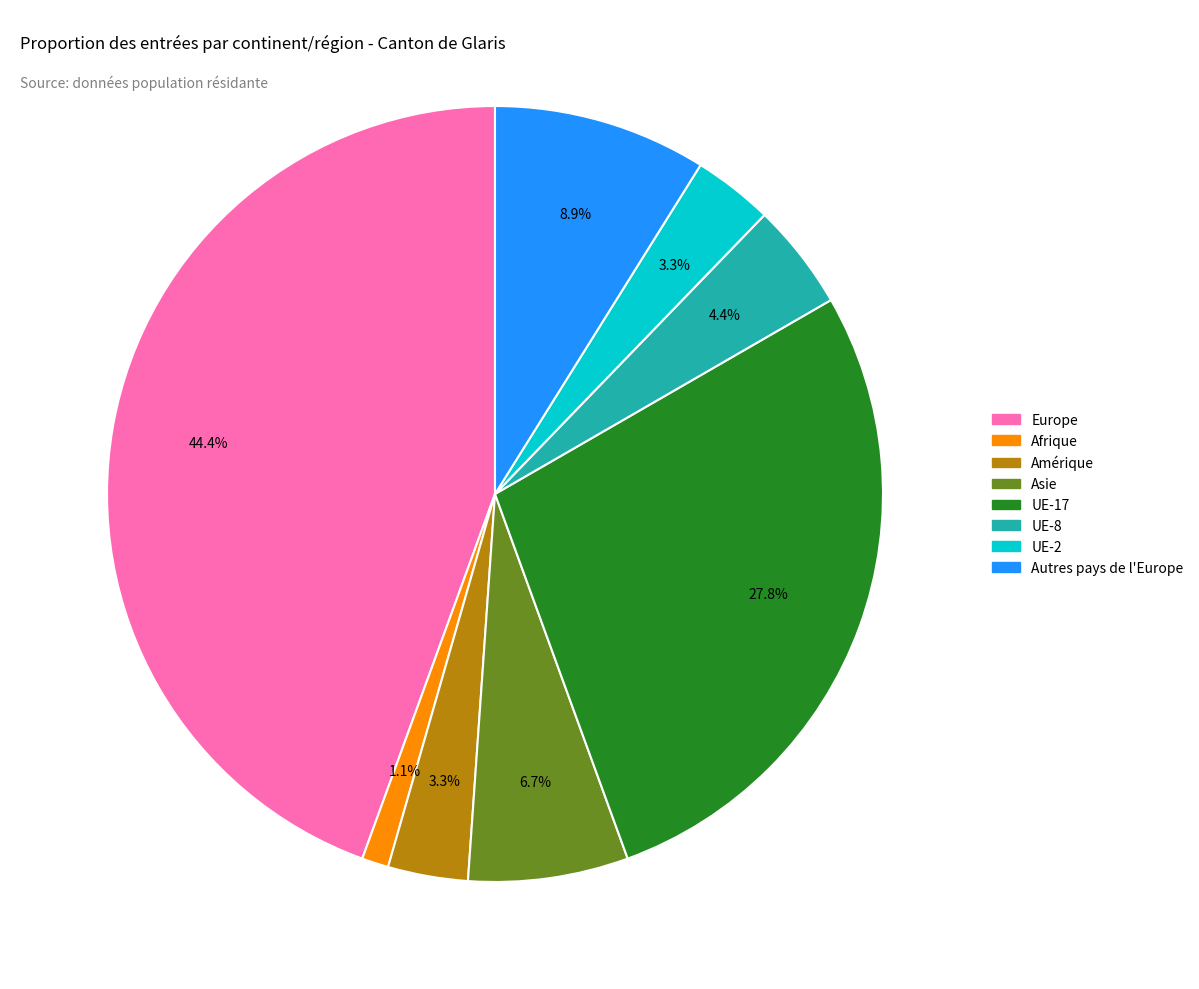

Which category has the smallest portion of the pie?

Afrique